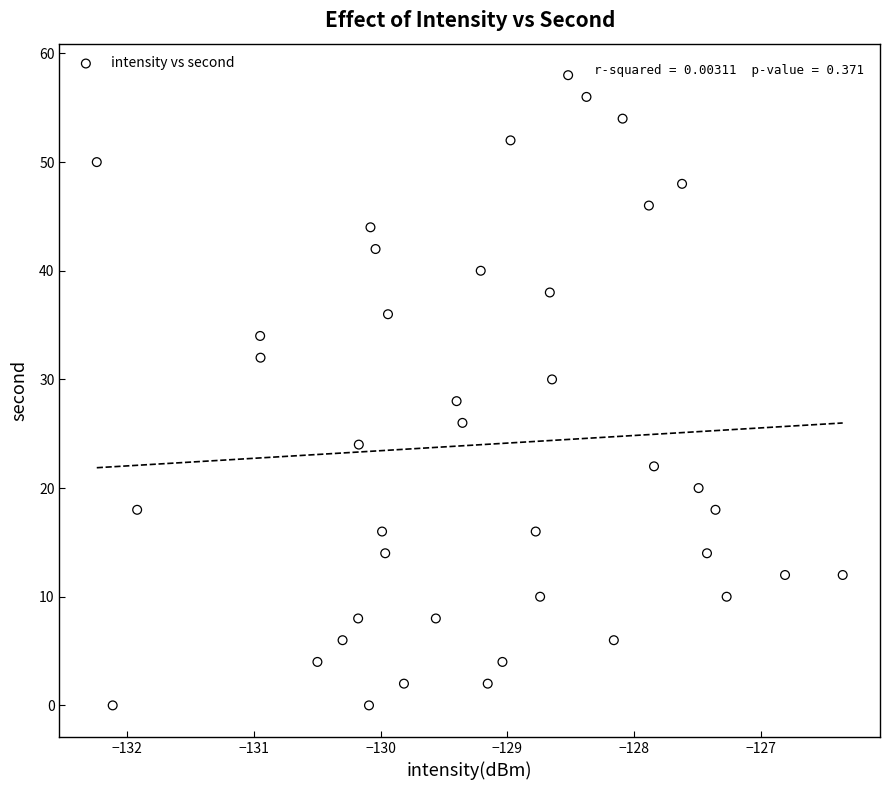

What is the range of Y values (max minus min)?

58